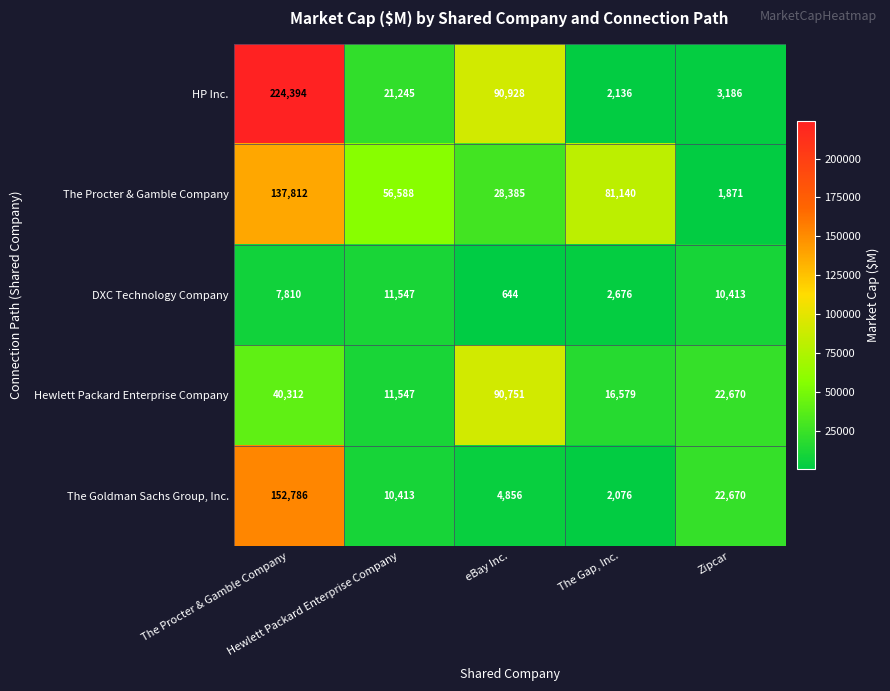

What is the minimum value shown in the chart?

644